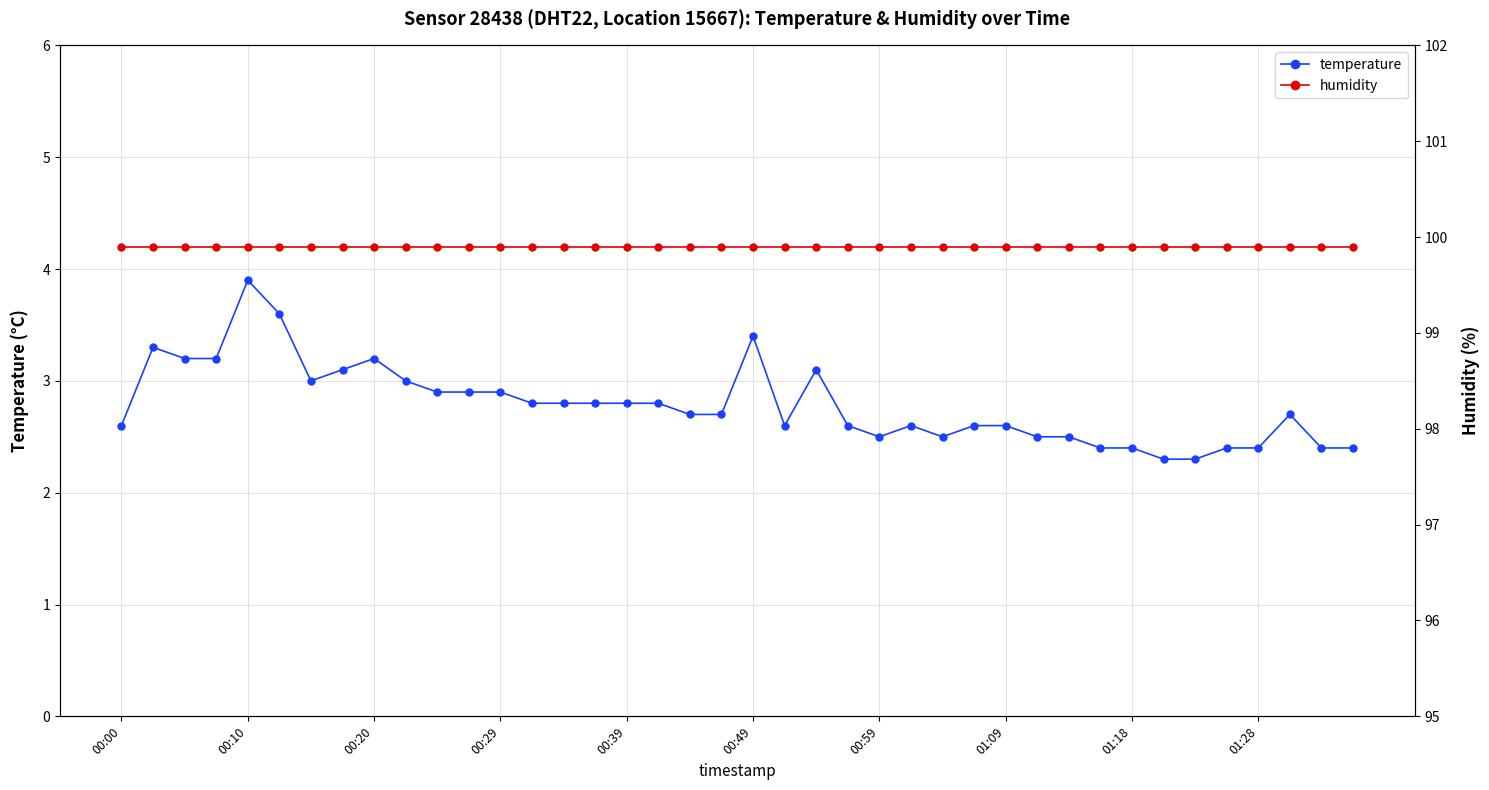

Reading left to right, what are all the values shown in this chart?

temperature: 2.6	3.3	3.2	3.2	3.9	3.6	3.0	3.1	3.2	3.0	2.9	2.9	2.9	2.8	2.8	2.8	2.8	2.8	2.7	2.7	3.4	2.6	3.1	2.6	2.5	2.6	2.5	2.6	2.6	2.5	2.5	2.4	2.4	2.3	2.3	2.4	2.4	2.7	2.4	2.4
humidity: 99.9	99.9	99.9	99.9	99.9	99.9	99.9	99.9	99.9	99.9	99.9	99.9	99.9	99.9	99.9	99.9	99.9	99.9	99.9	99.9	99.9	99.9	99.9	99.9	99.9	99.9	99.9	99.9	99.9	99.9	99.9	99.9	99.9	99.9	99.9	99.9	99.9	99.9	99.9	99.9